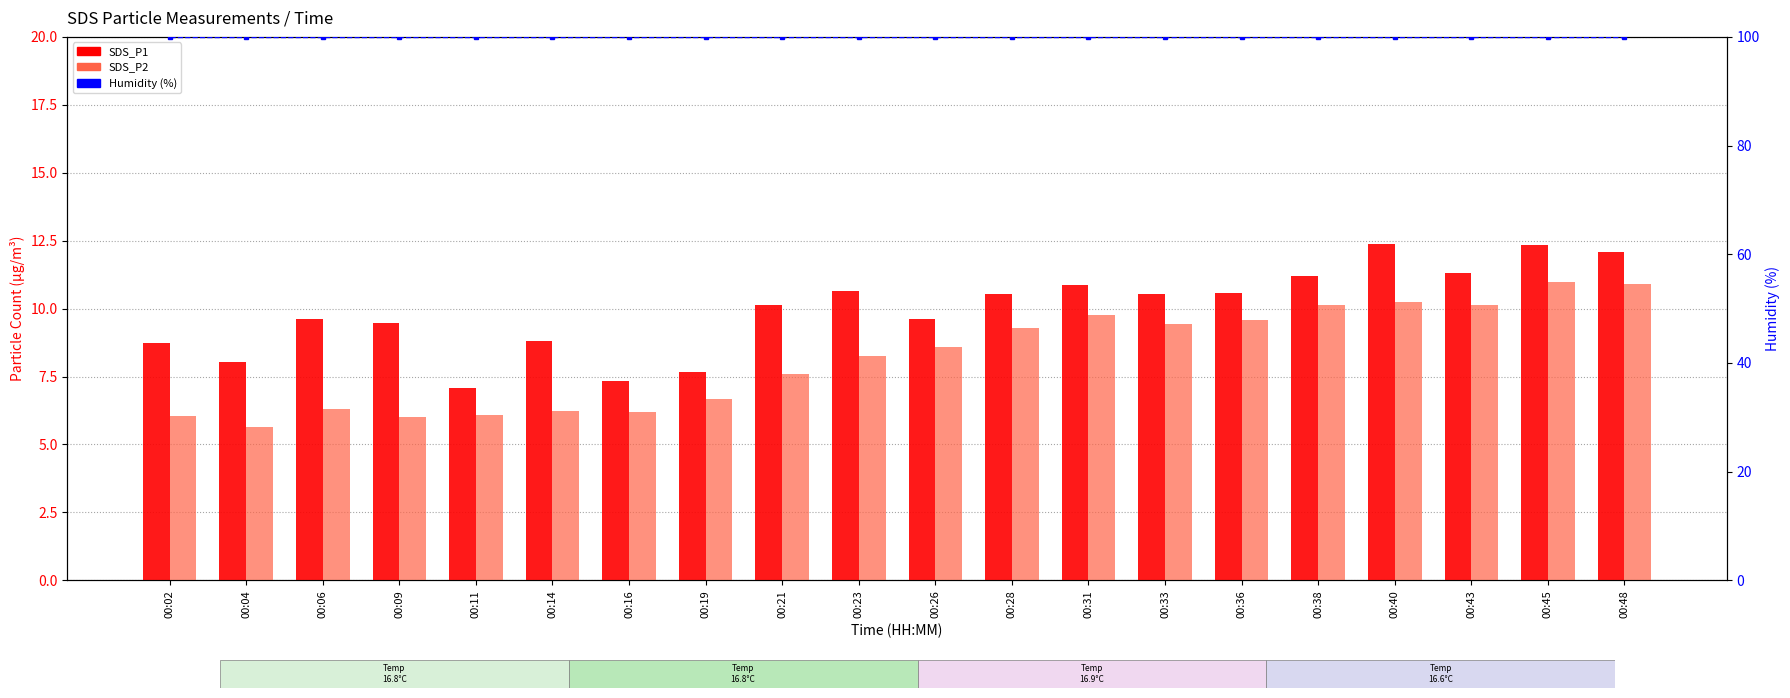

What is the value of the Humidity bar at the 17th from the left?

99.9